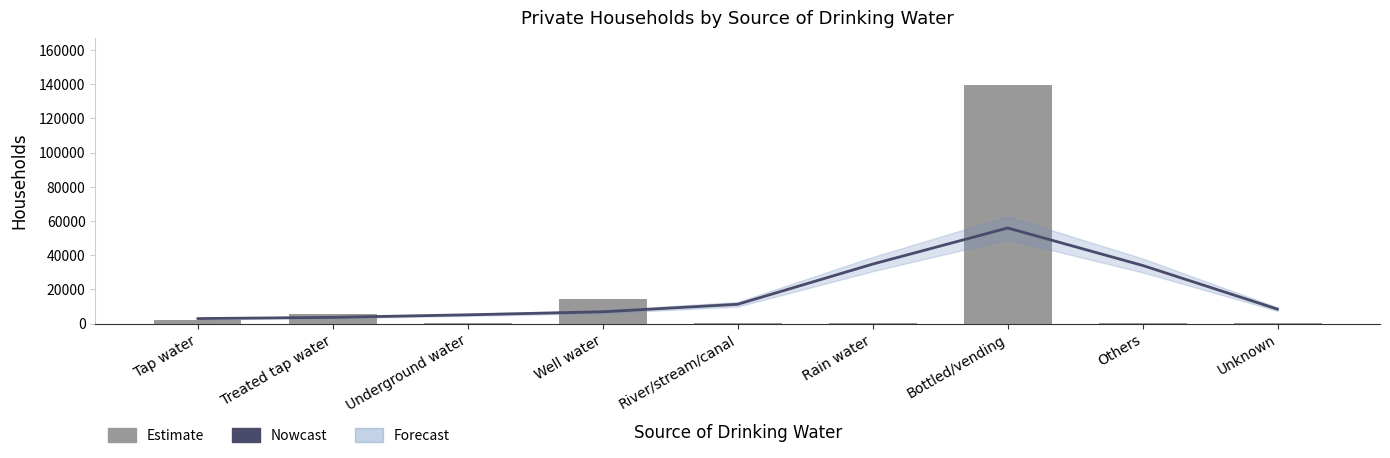

List the labels in order of value, largest first.

Bottled/vending, Well water, Treated tap water, Tap water, Rain water, Underground water, Others, Unknown, River/stream/canal